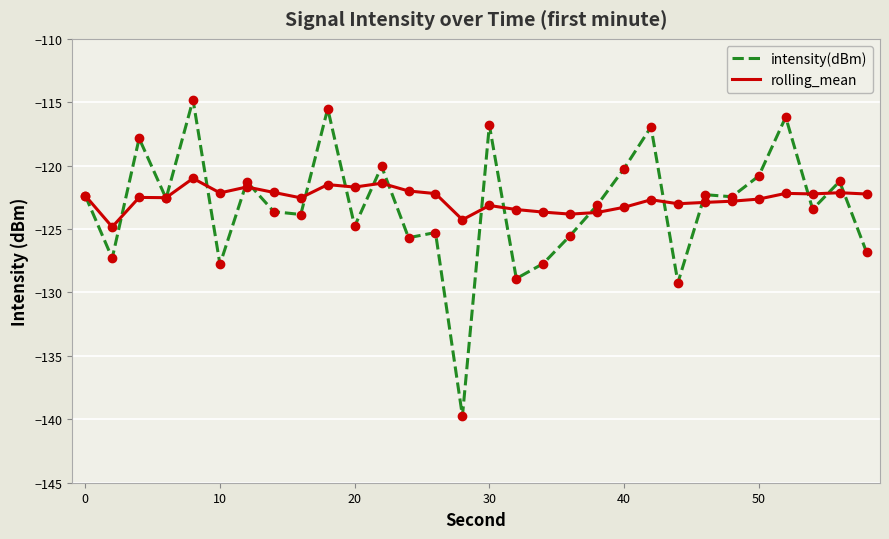

What is the maximum value for rolling_mean?

-121.0